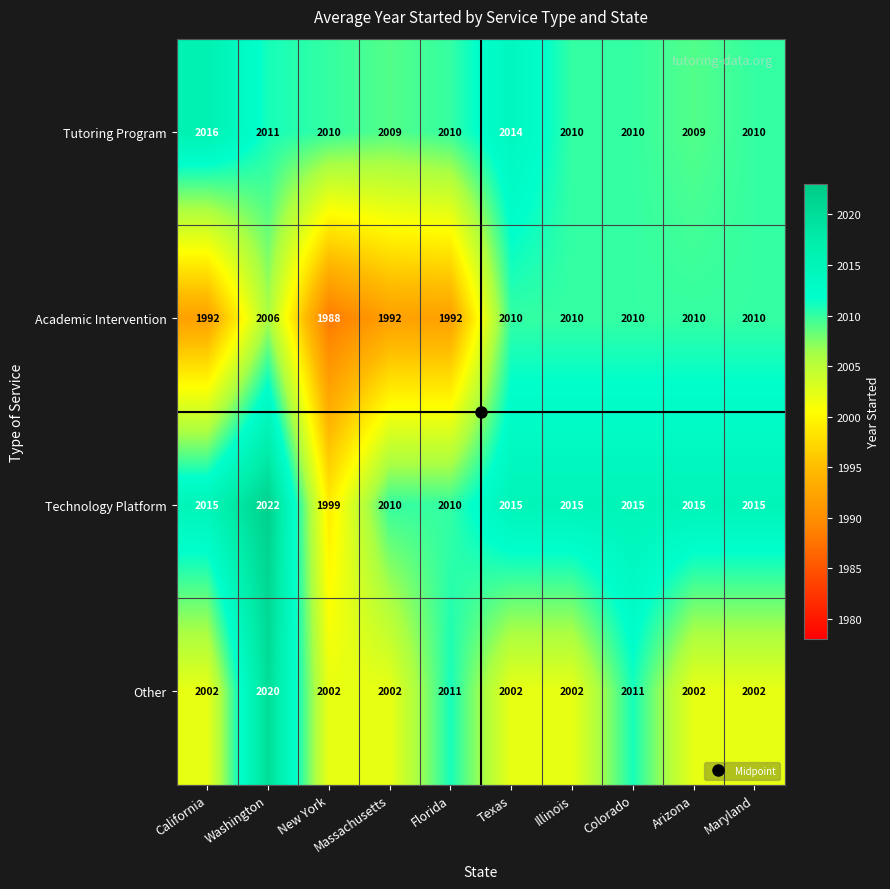

List the series in order of their peak value, highest first.

Technology Platform, Other, Tutoring Program, Academic Intervention